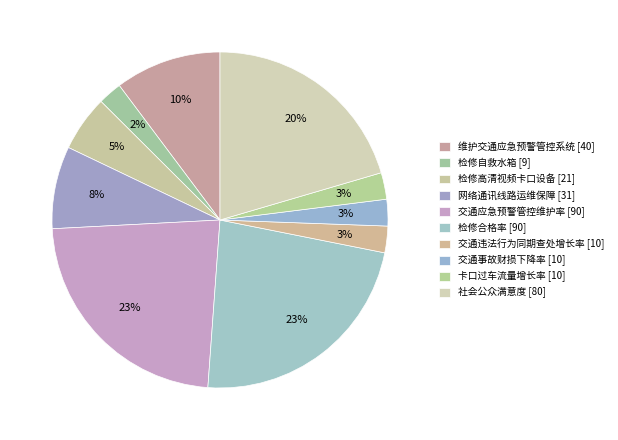

Count the number of slices in the pie.

10